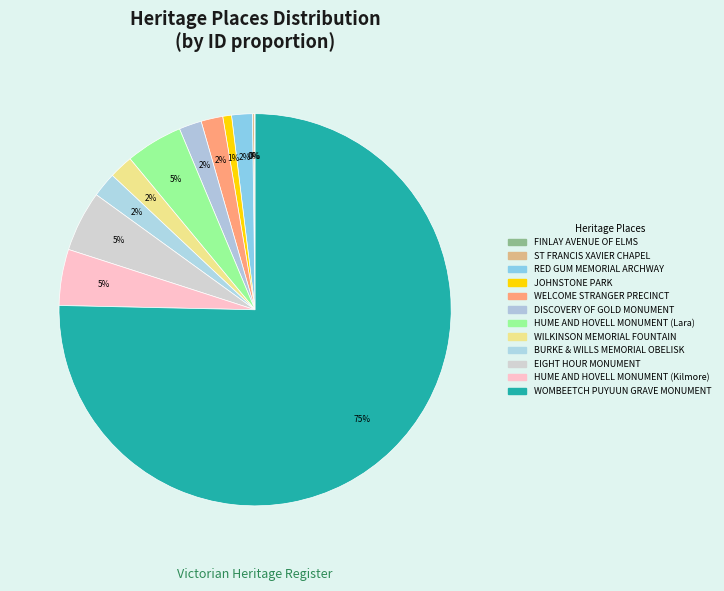

What is the smallest slice in the pie chart?

FINLAY AVENUE OF ELMS